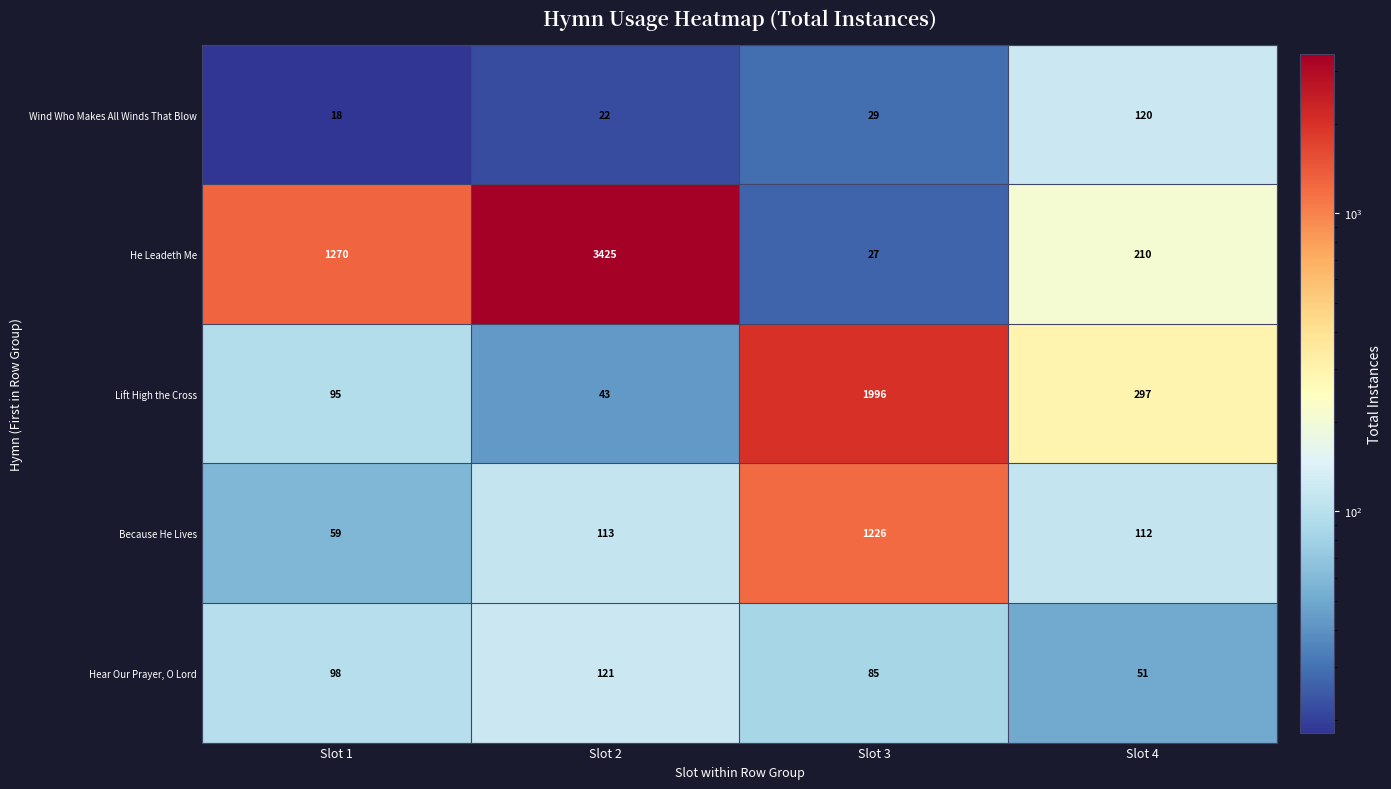

Which series changed the most between Slot 2 and Slot 3?

He Leadeth Me